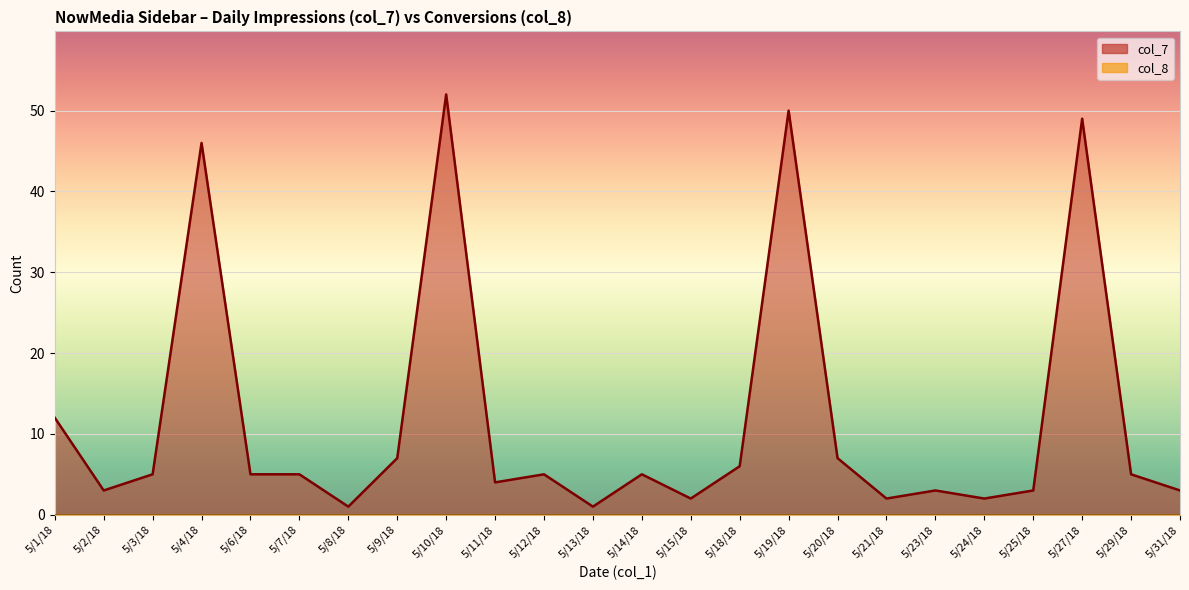

What is the sum of all values?

283